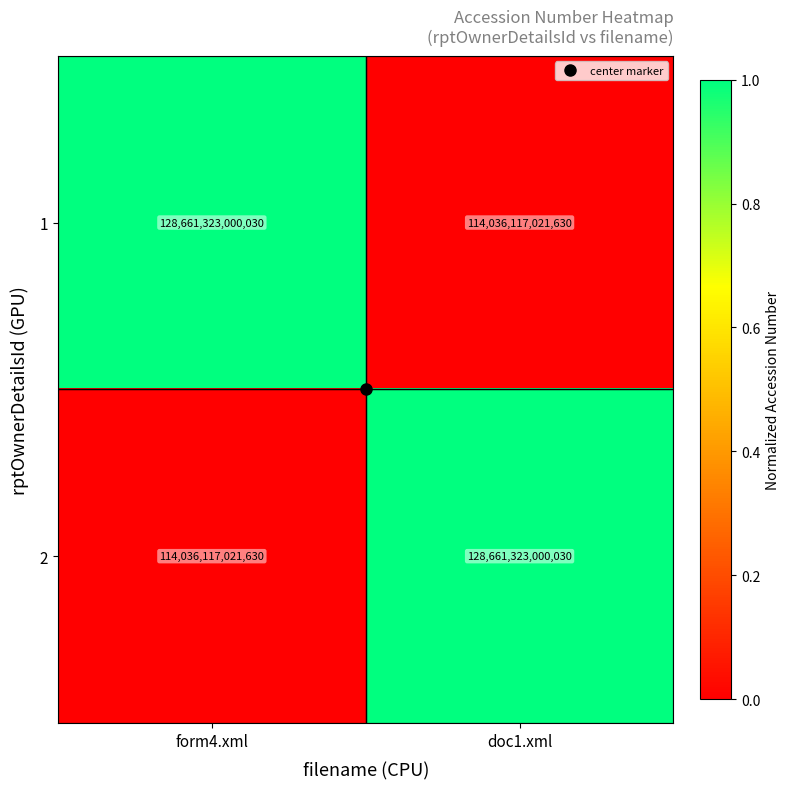

What is the difference between the highest and lowest values at form4.xml?

14625205978400